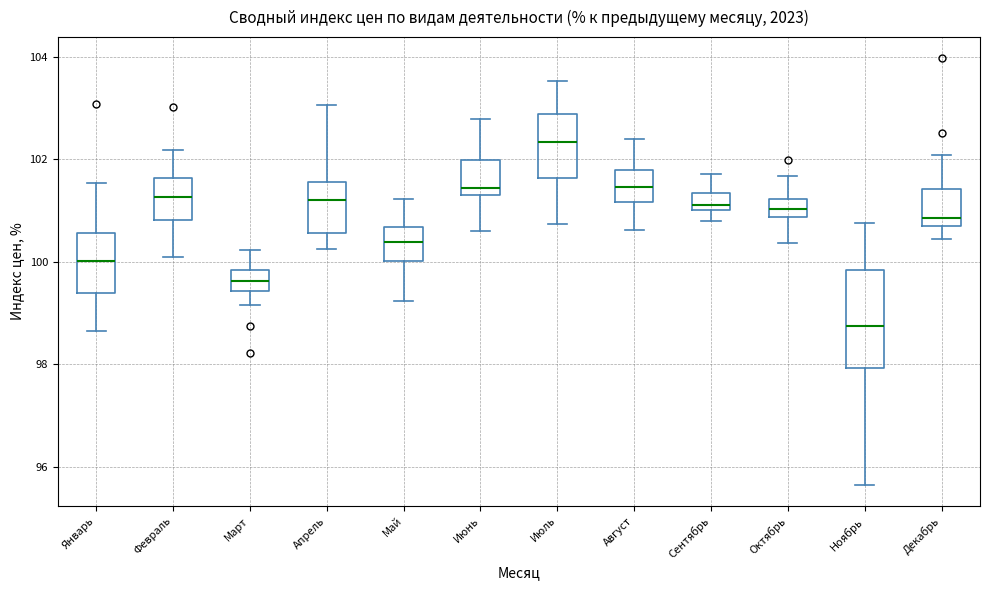

Reading left to right, transcribe this box plot: for each box, give where its median line is, the range the box spans, and where its two whiskers end, as read against the y-axis. The values are not printed on the chart, so give them approximately, as read against the axis.

Январь: median 100.0, box 99.4 to 100.6, whiskers 98.6 to 101.6
Февраль: median 101.2, box 100.8 to 101.6, whiskers 100.0 to 102.2
Март: median 99.6, box 99.4 to 99.8, whiskers 99.2 to 100.2
Апрель: median 101.2, box 100.6 to 101.6, whiskers 100.2 to 103.0
Май: median 100.4, box 100.0 to 100.6, whiskers 99.2 to 101.2
Июнь: median 101.4 (just above the box's lower edge), box 101.4 to 102.0, whiskers 100.6 to 102.8
Июль: median 102.4, box 101.6 to 102.8, whiskers 100.8 to 103.6
Август: median 101.4, box 101.2 to 101.8, whiskers 100.6 to 102.4
Сентябрь: median 101.2, box 101.0 to 101.4, whiskers 100.8 to 101.8
Октябрь: median 101.0, box 100.8 to 101.2, whiskers 100.4 to 101.6
Ноябрь: median 98.8, box 98.0 to 99.8, whiskers 95.6 to 100.8
Декабрь: median 100.8 (just above the box's lower edge), box 100.8 to 101.4, whiskers 100.4 to 102.0